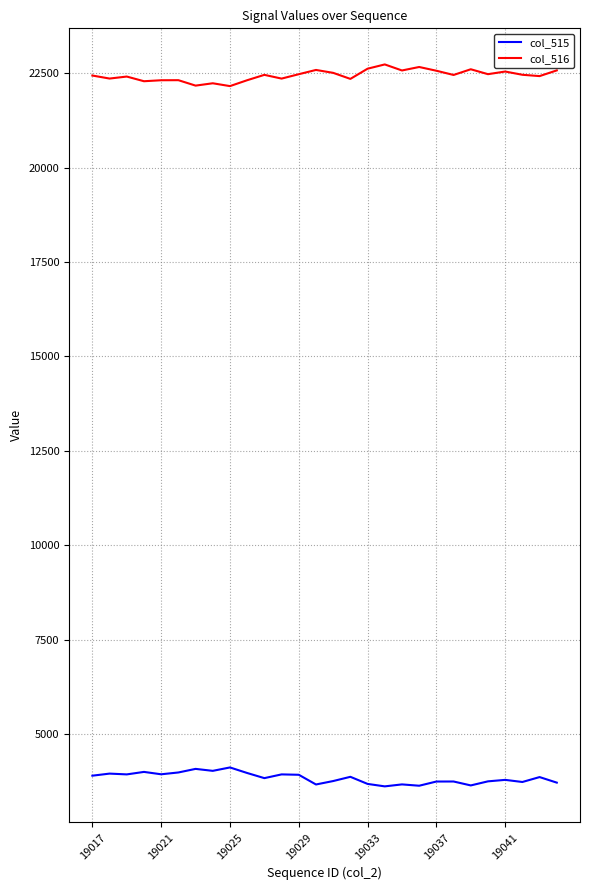

List the series in order of their peak value, highest first.

col_516, col_515